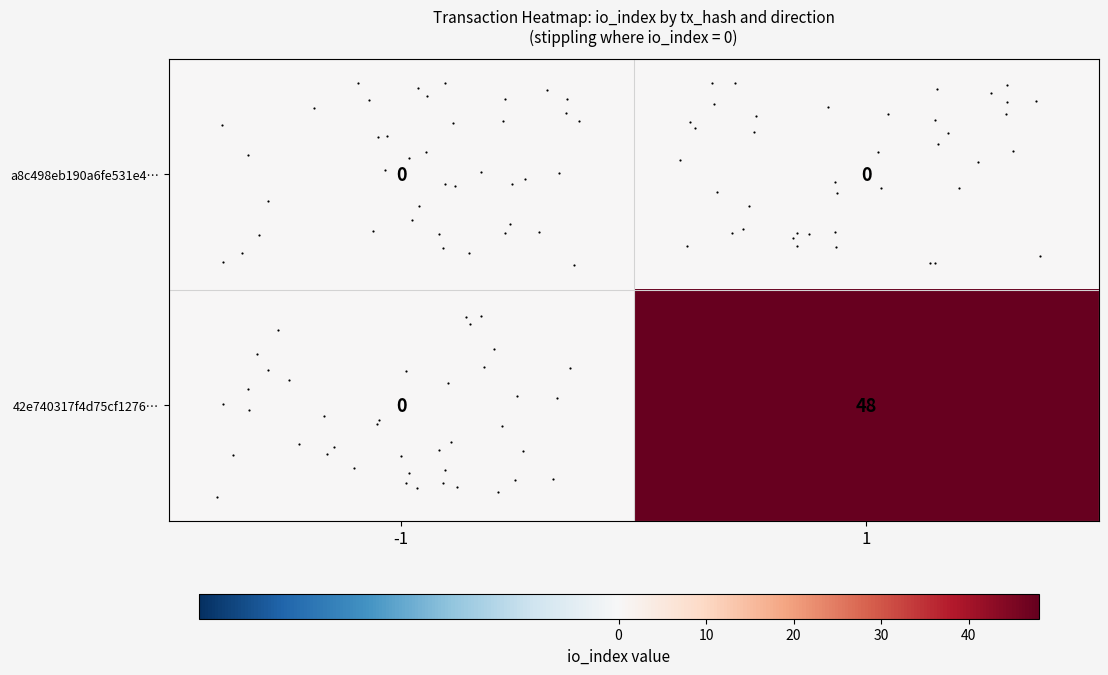

Count the number of categories in the chart.

2